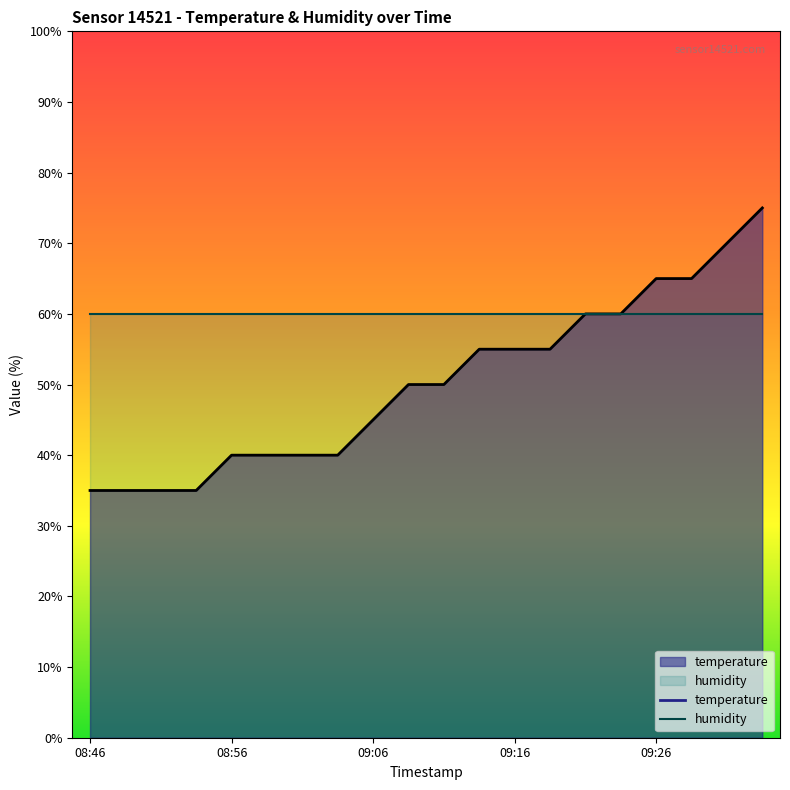

What is the change in value from 08:53 to 09:28?

+30.0